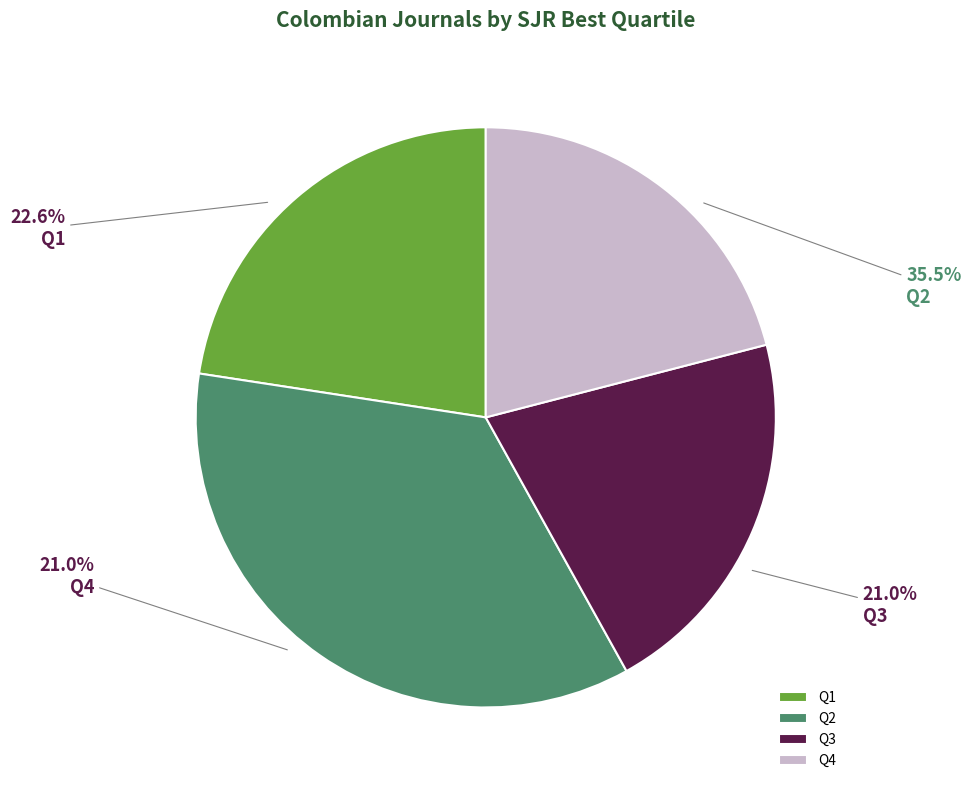

Between Q2 and Q4, which is larger?

Q2